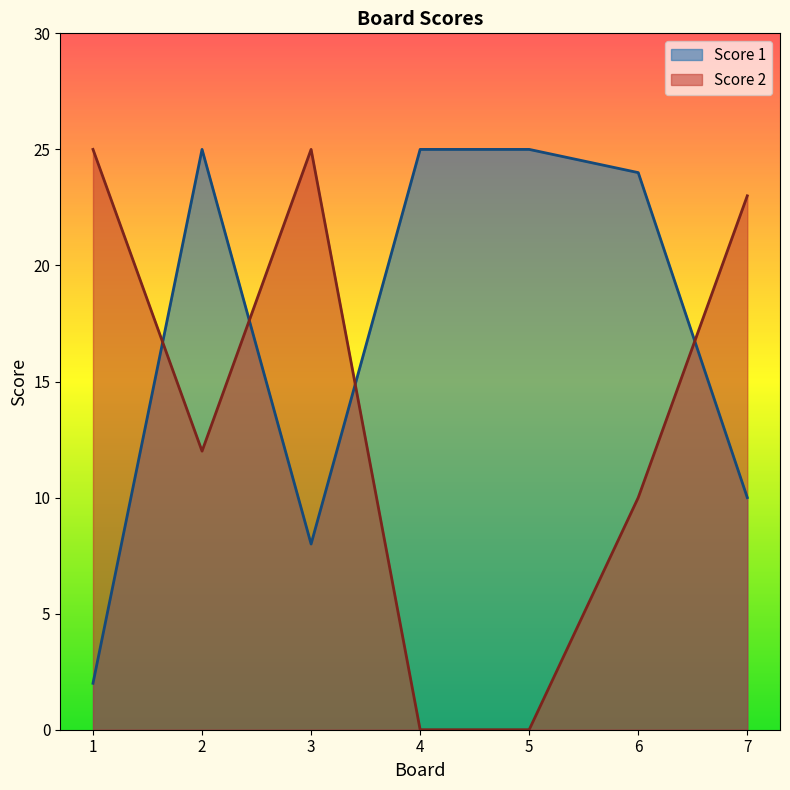

What is the spread (max minus min) of values at 5?

25